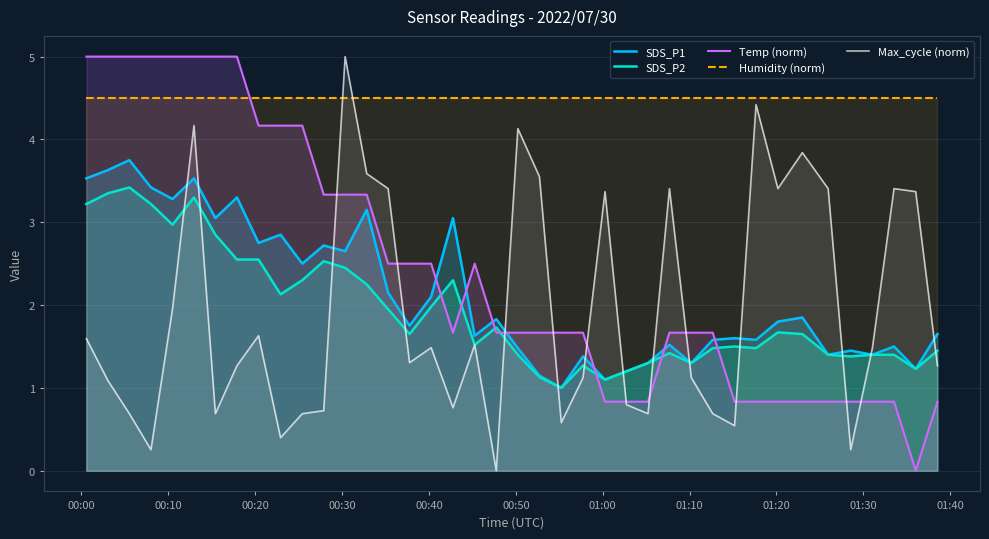

True or false: SDS_P1 and Humidity (norm) intersect in this chart.

False